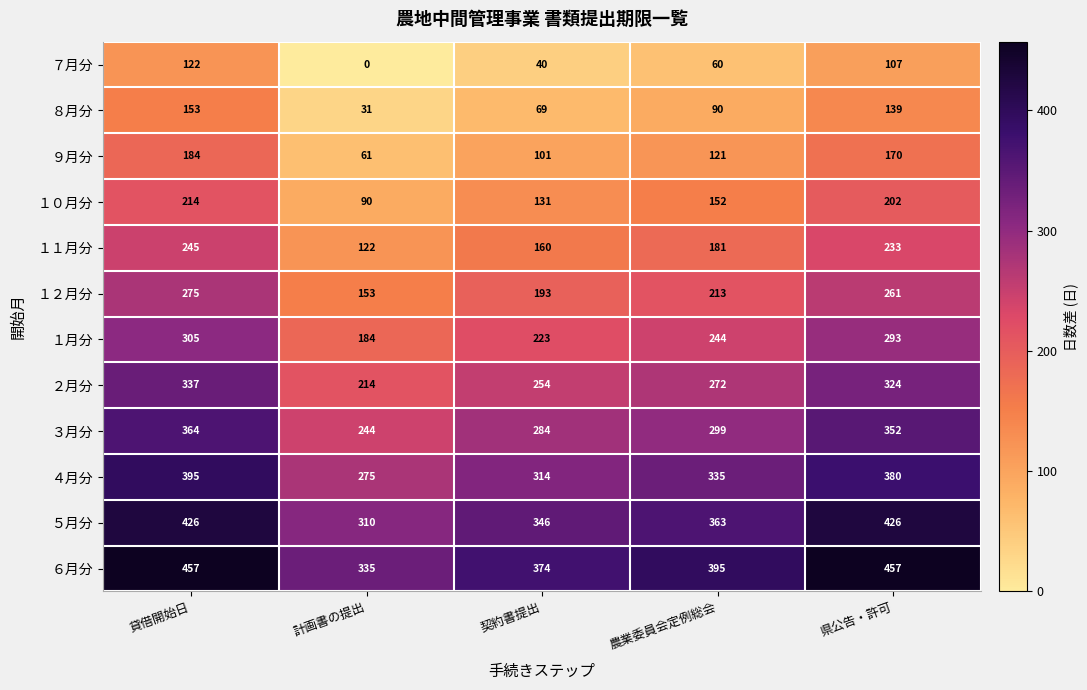

Where is １１月分 nearest to the value 183?

農業委員会定例総会